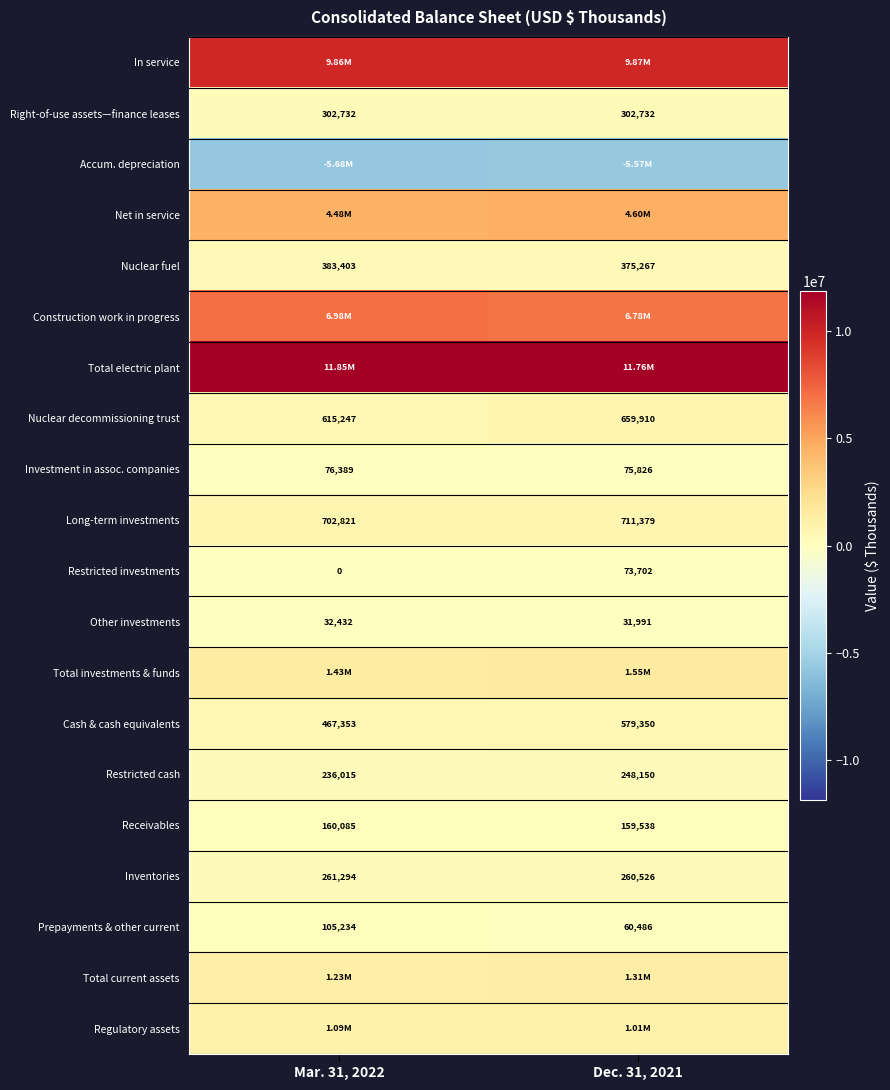

What is the difference between the Nuclear fuel values at Mar. 31, 2022 and Dec. 31, 2021?

8136